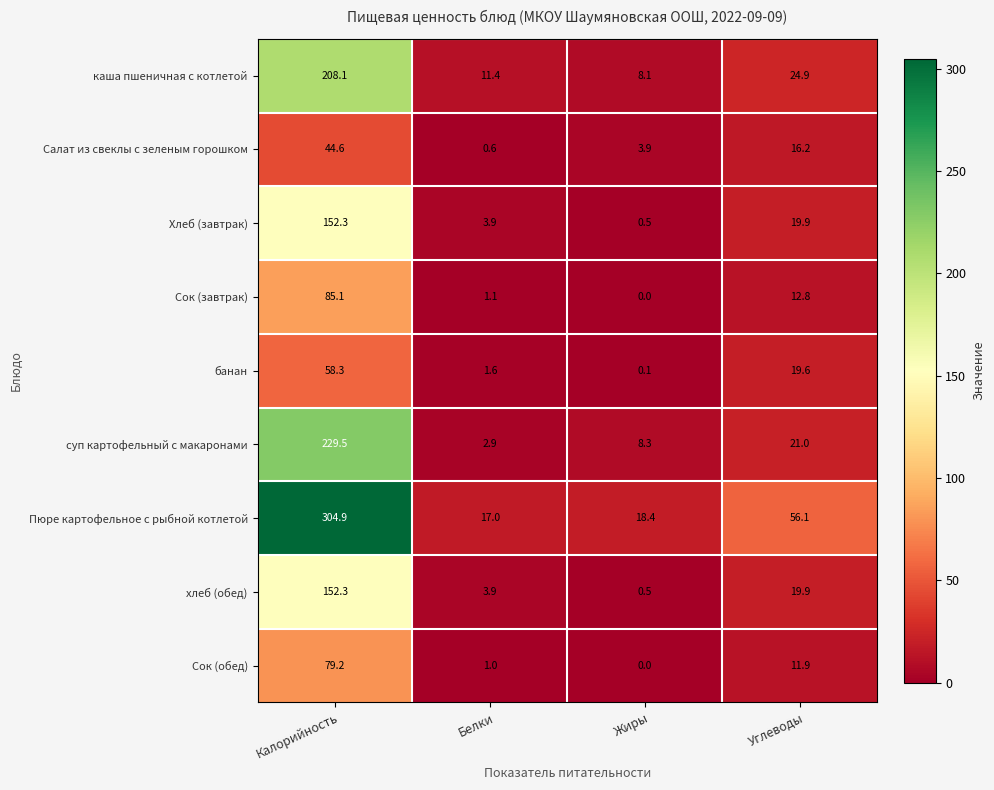

Rank the categories by Салат из свеклы с зеленым горошком value from highest to lowest.

Калорийность, Углеводы, Жиры, Белки